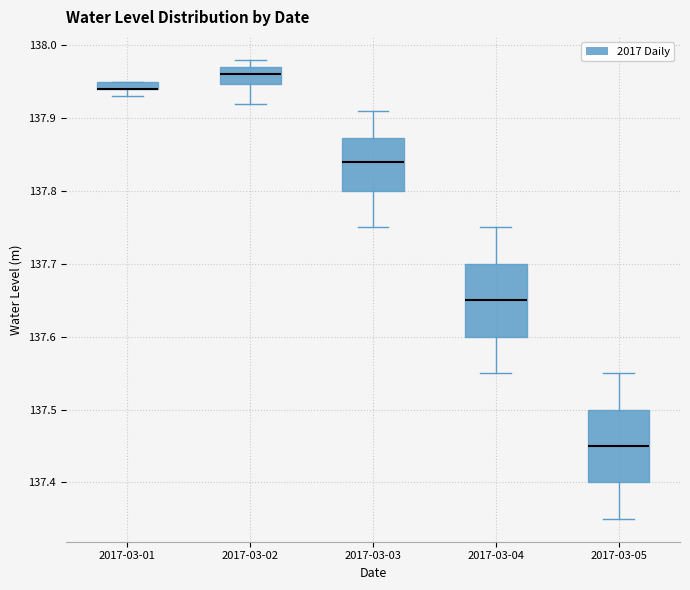

Where is the upper edge of the box for 2017-03-02 on the y-axis? The values are not printed on the chart, so give them approximately, as read against the axis.

137.97